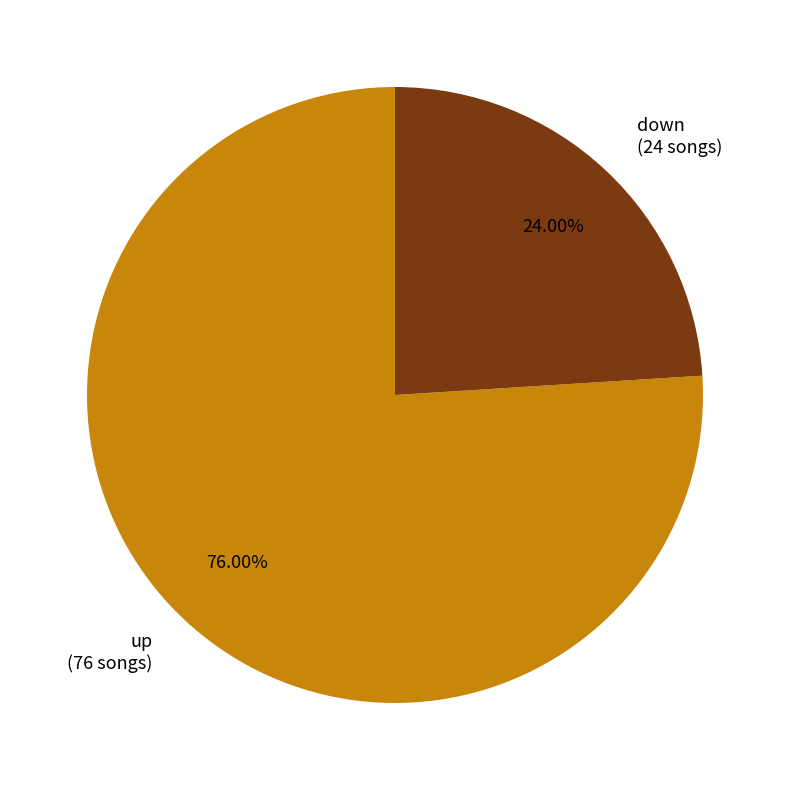

The up slice represents 76% of the pie. True or false?

True